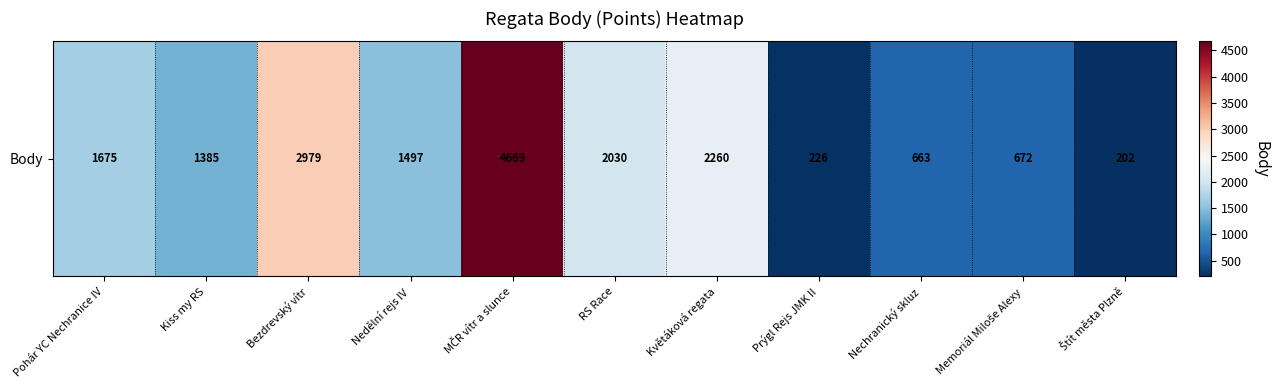

Where is the data nearest to the value 2435?

Květáková regata